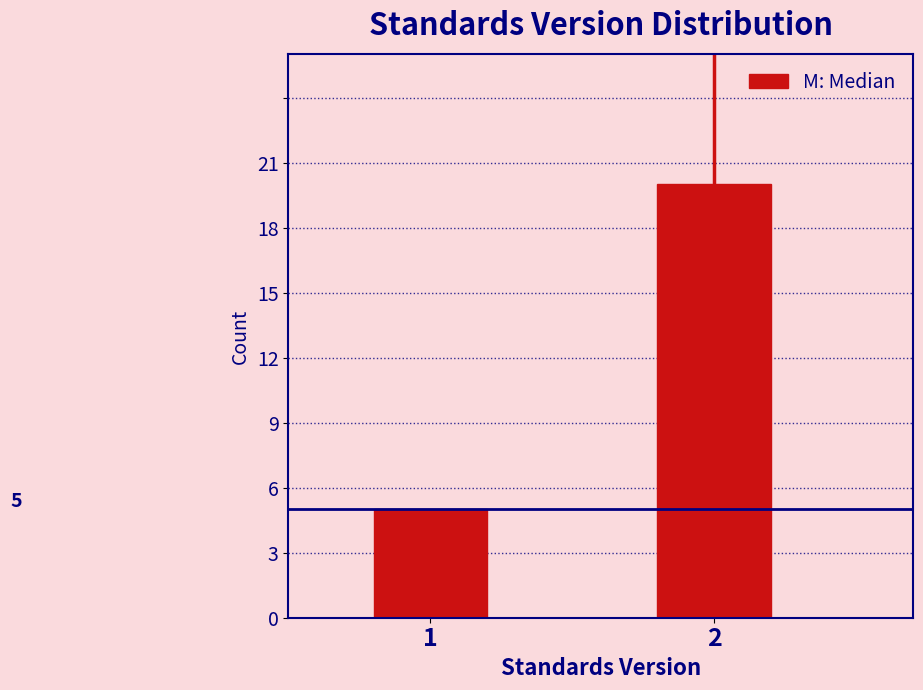

Reading right to left, extract all data points from this chart.

2=20	1=5